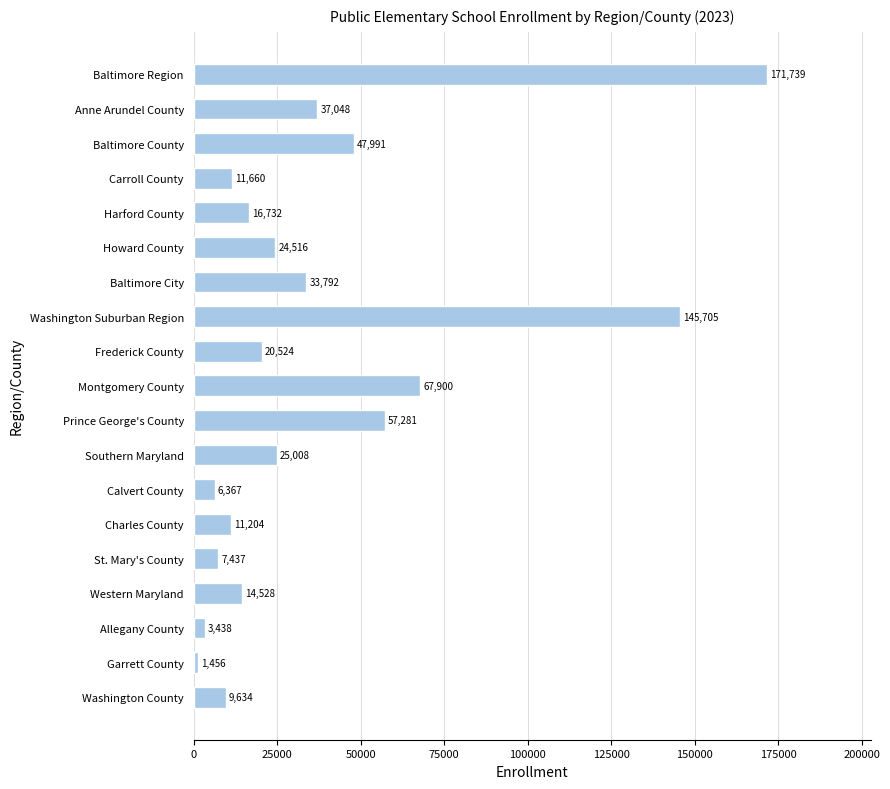

What position from the bottom is Harford County?

15